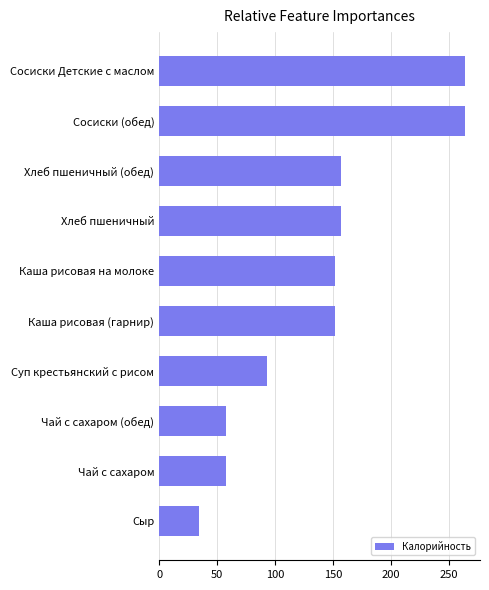

Reading top to bottom, list all the values displayed in this chart.

Сосиски Детские с маслом=264.0	Сосиски (обед)=264.0	Хлеб пшеничный (обед)=157.0	Хлеб пшеничный=157.0	Каша рисовая на молоке=151.5	Каша рисовая (гарнир)=151.5	Суп крестьянский с рисом=92.8	Чай с сахаром (обед)=58.0	Чай с сахаром=58.0	Сыр=34.0